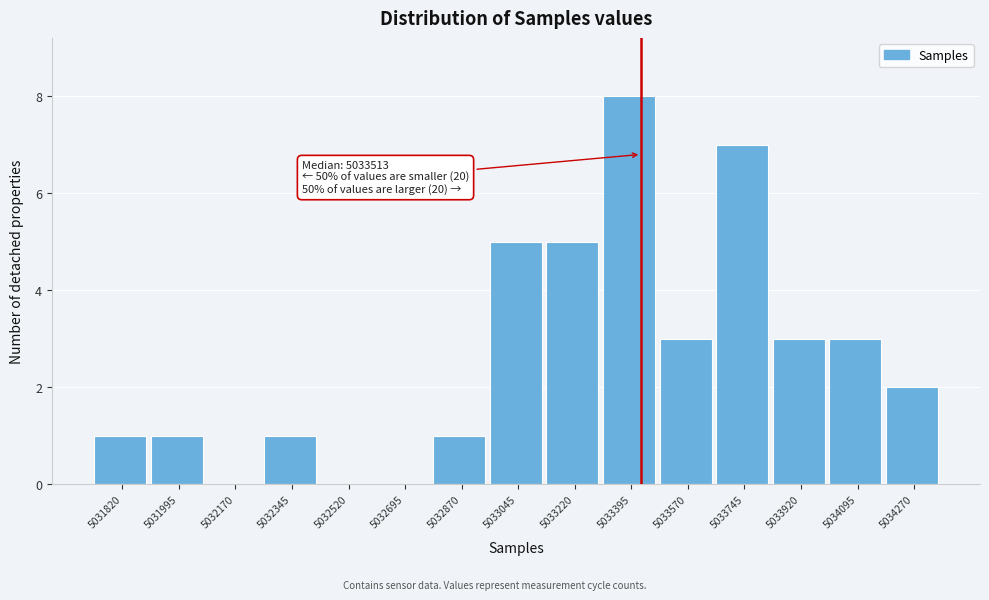

Reading right to left, list all the values displayed in this chart.

5034270=2	5034095=3	5033920=3	5033745=7	5033570=3	5033395=8	5033220=5	5033045=5	5032870=1	5032695=0	5032520=0	5032345=1	5032170=0	5031995=1	5031820=1